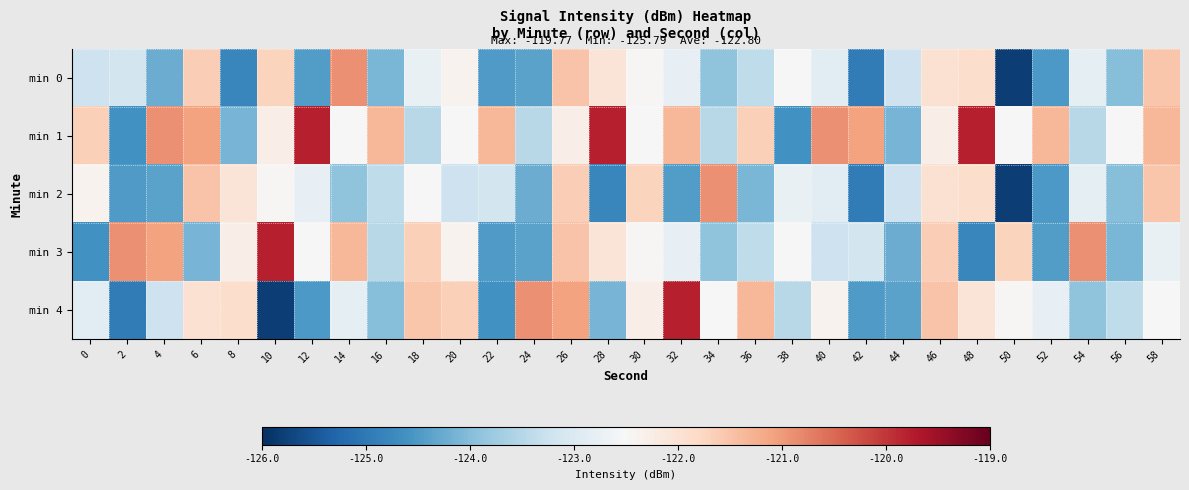

Which label corresponds to the largest value in the chart?

12